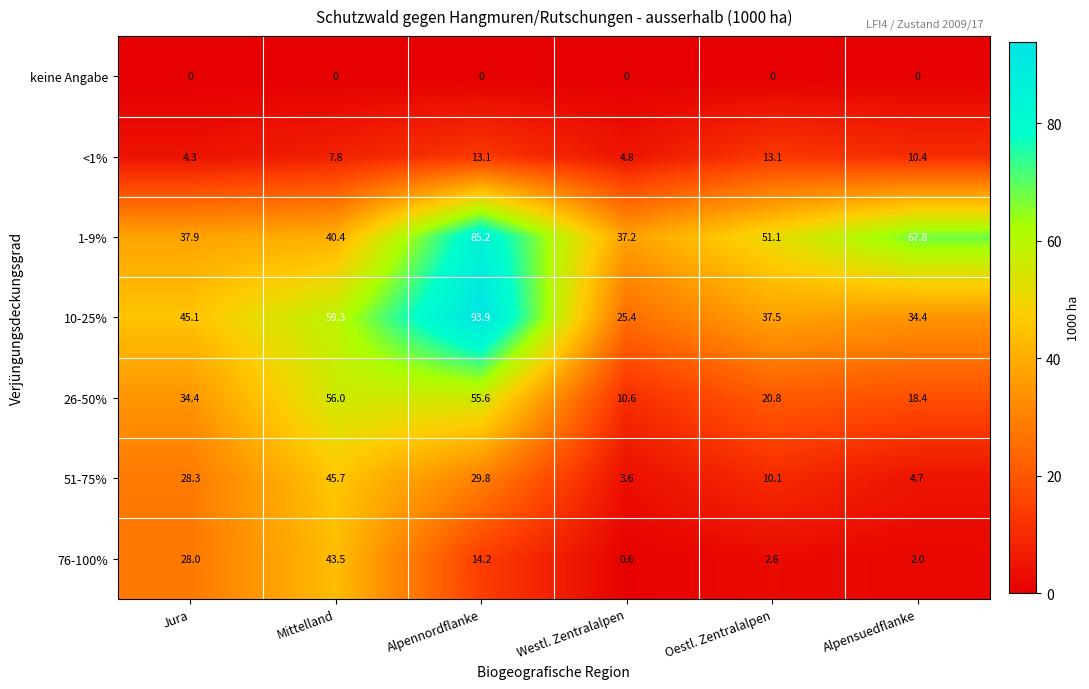

Count the number of data series in this chart.

7